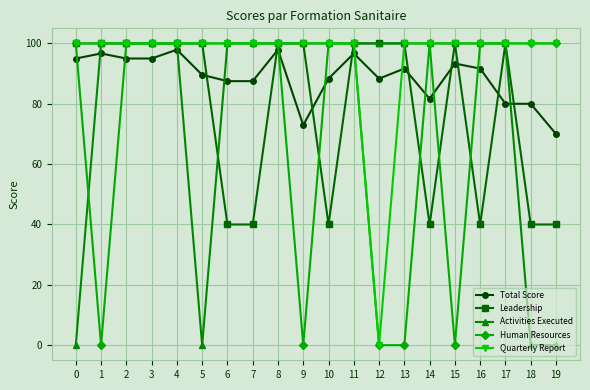

Where is Total Score nearest to the value 83?

14